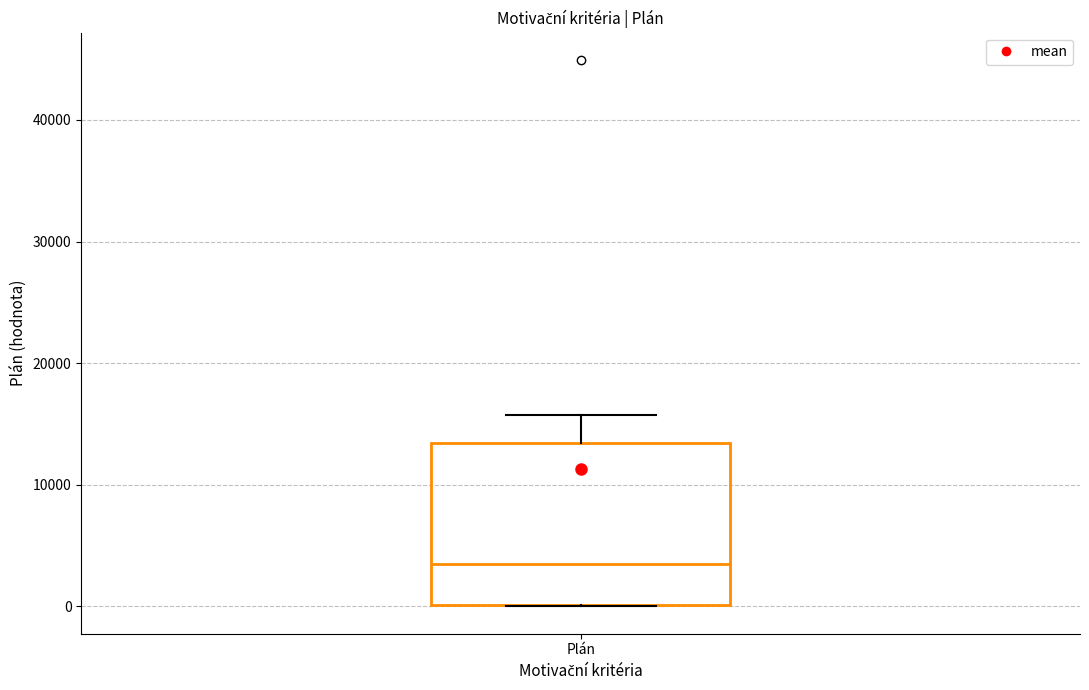

Read this box plot against the y-axis: the position of the median line, the range covered by the box, and the ends of both whiskers. The values are not printed on the chart, so give them approximately, as read against the axis.

median 4000, box 0 to 13000, whiskers 0 to 16000